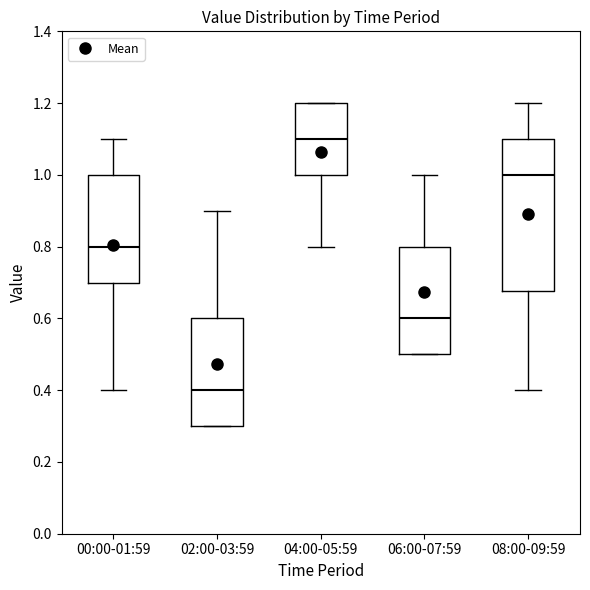

Which box is the tallest, from its lower edge to its upper edge?

08:00-09:59